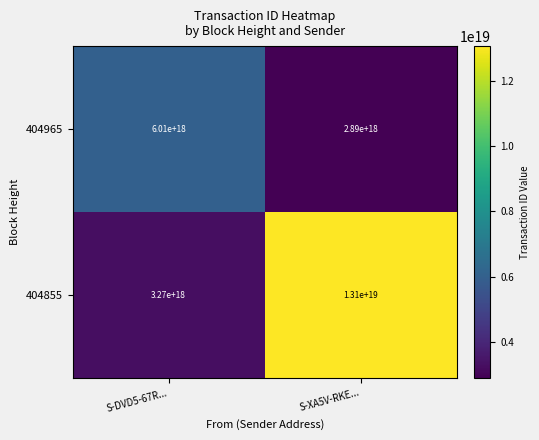

At S-DVD5-67R..., list the series in order from smallest to largest.

404855, 404965